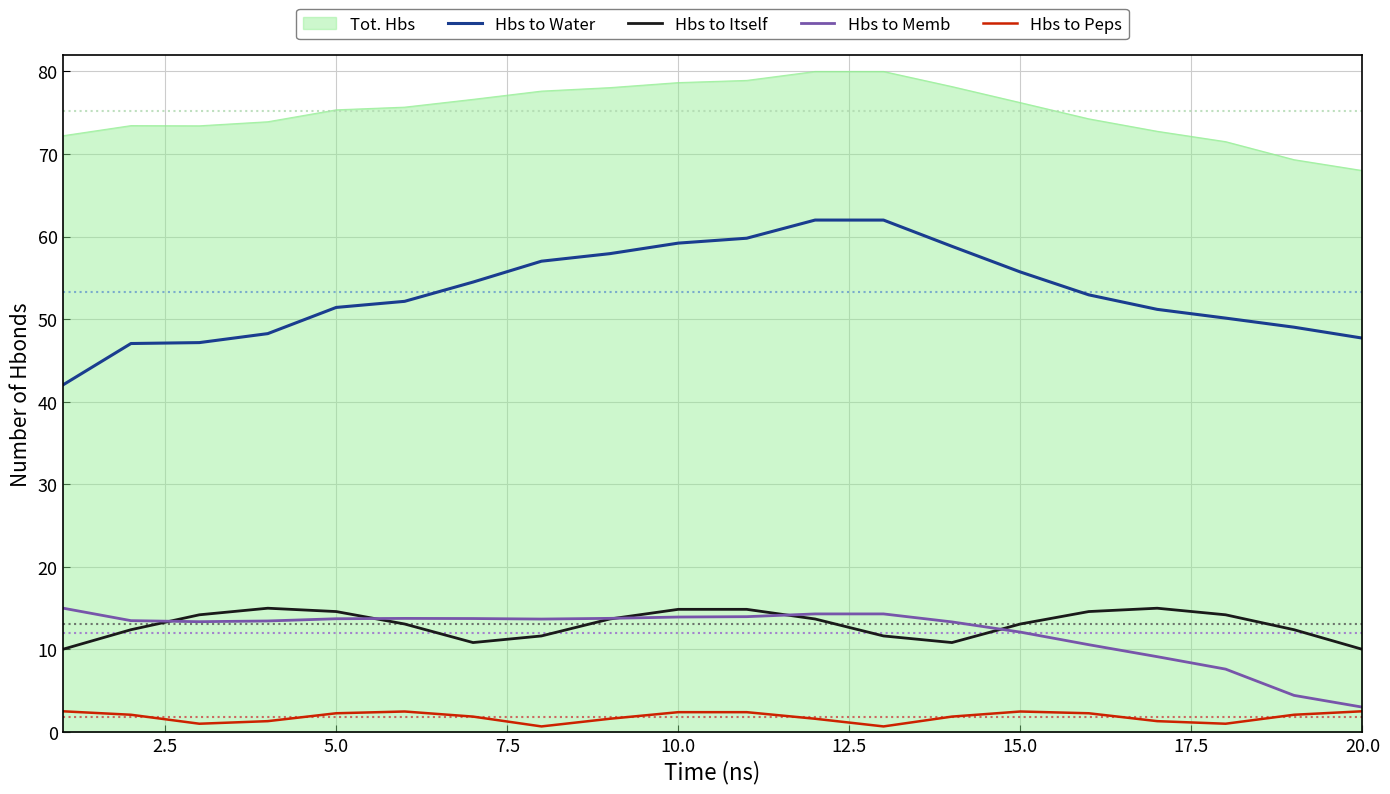

Which series has the largest total across all categories?

Tot. Hbs